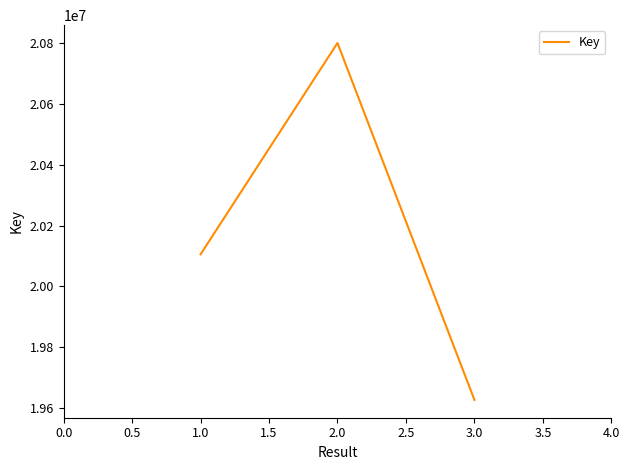

Rank the categories by value from highest to lowest.

2.0, 1.0, 3.0